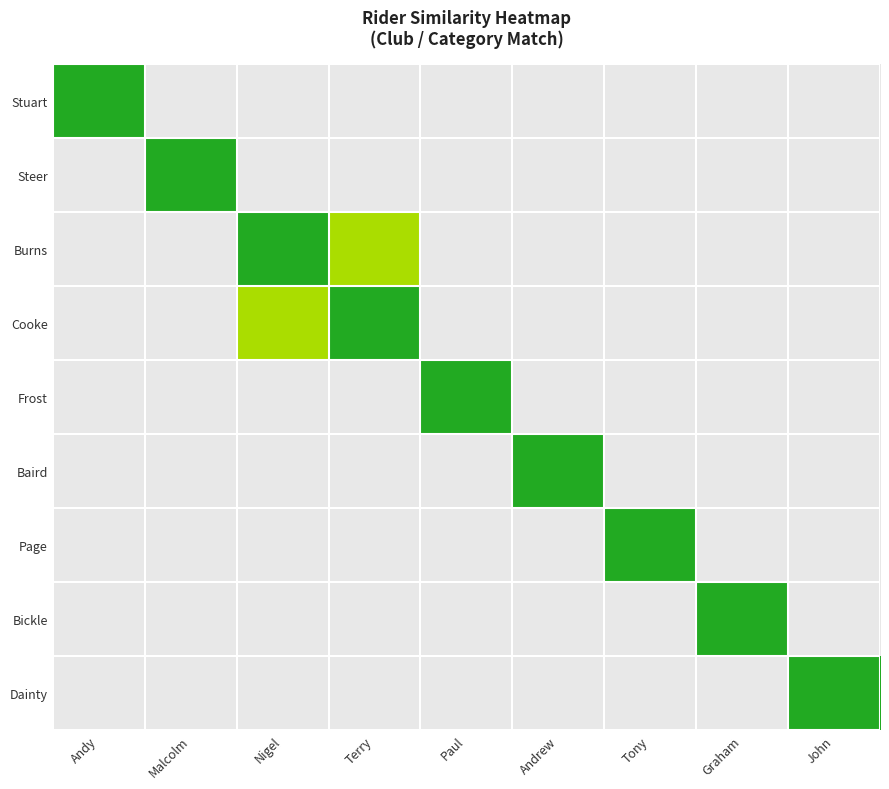

What is the maximum value shown in the chart?

2